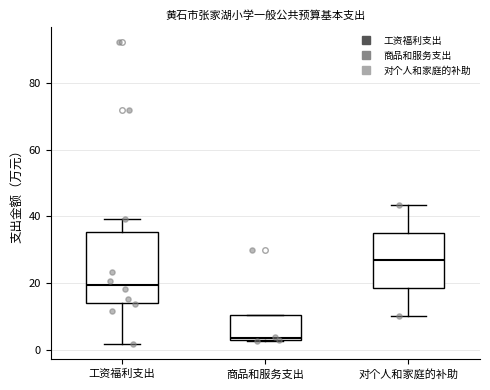

Reading left to right, read every box against the y-axis: the position of its median line, the range the box covers, and the ends of its whiskers. The values are not printed on the chart, so give them approximately, as read against the axis.

工资福利支出: median 20, box 14 to 36, whiskers 2 to 40
商品和服务支出: median 4, box 2 to 10, whiskers 2 to 10
对个人和家庭的补助: median 26, box 18 to 36, whiskers 10 to 44